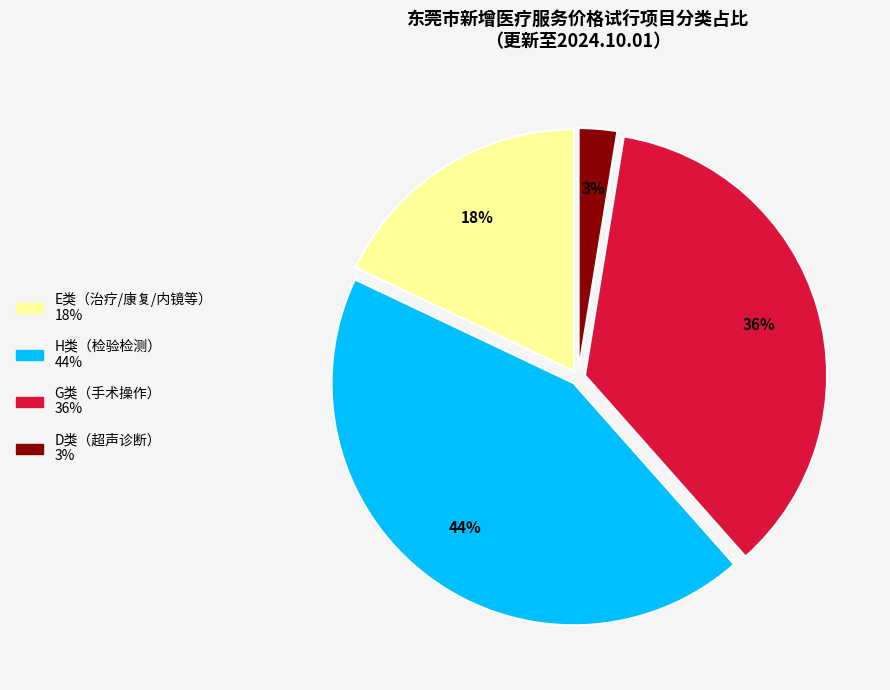

To the nearest percent, what is the difference between the largest and smallest slice percentages?

41%